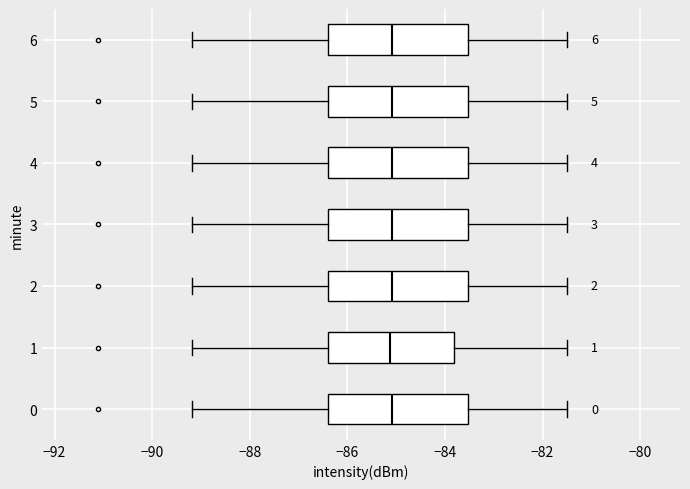

Reading bottom to top, read every box against the x-axis: the position of its median line, the range the box covers, and the ends of its whiskers. The values are not printed on the chart, so give them approximately, as read against the axis.

0: median -85.0, box -86.4 to -83.6, whiskers -89.2 to -81.4
1: median -85.2, box -86.4 to -83.8, whiskers -89.2 to -81.4
2: median -85.0, box -86.4 to -83.6, whiskers -89.2 to -81.4
3: median -85.0, box -86.4 to -83.6, whiskers -89.2 to -81.4
4: median -85.0, box -86.4 to -83.6, whiskers -89.2 to -81.4
5: median -85.0, box -86.4 to -83.6, whiskers -89.2 to -81.4
6: median -85.0, box -86.4 to -83.6, whiskers -89.2 to -81.4